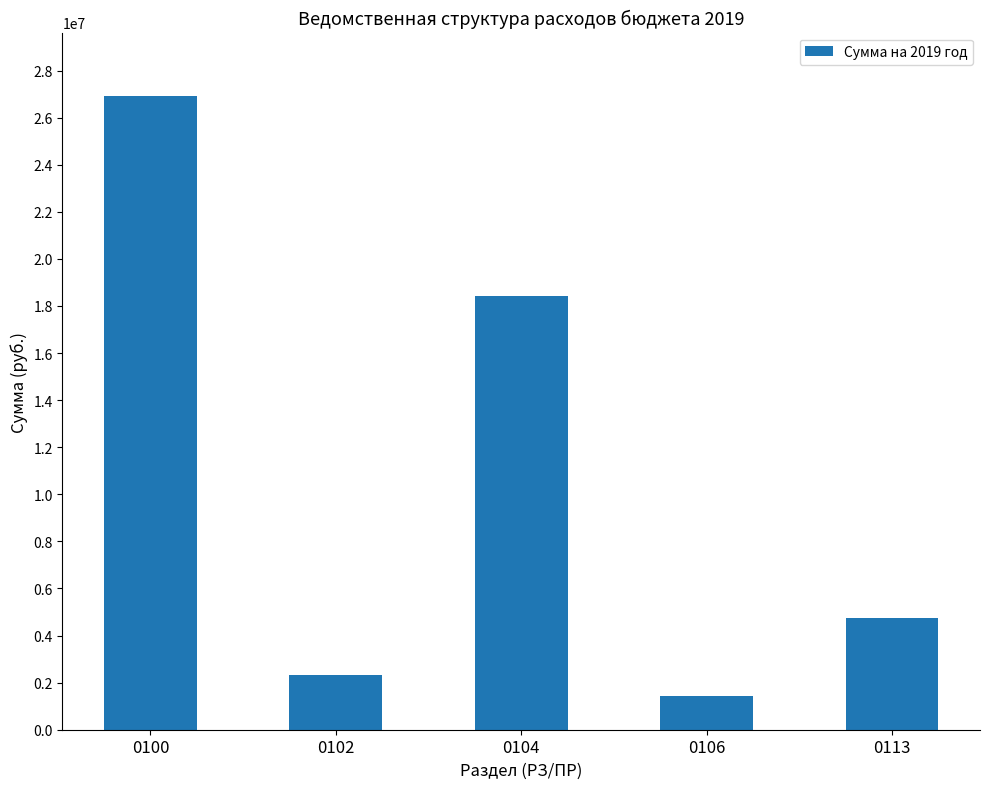

Rank the categories by value from highest to lowest.

0100, 0104, 0113, 0102, 0106